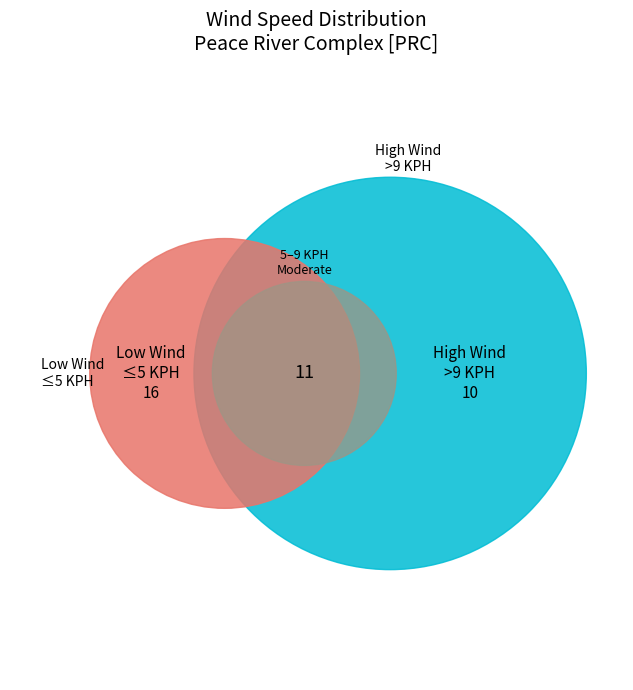

Does 01-07-2022 15:00 account for over 50% of the chart?

No